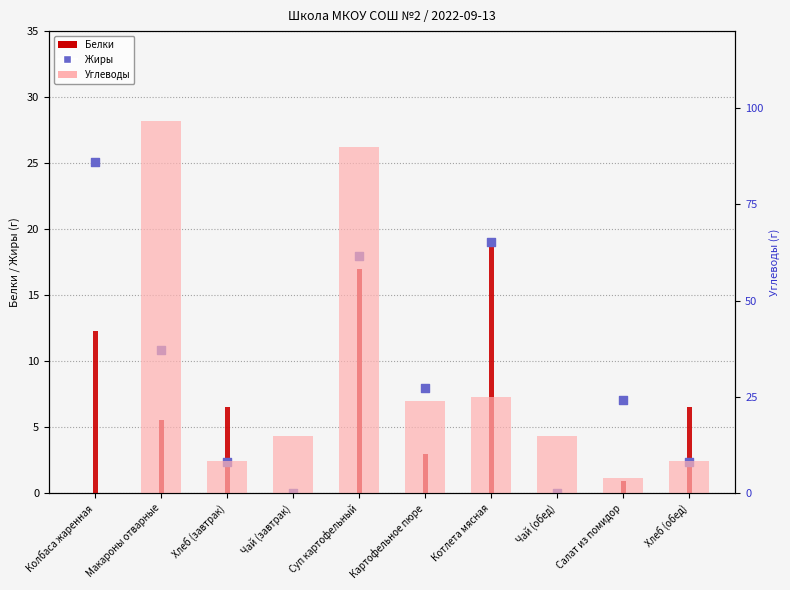

What is the total value across all series at Макароны отварные?

113.1